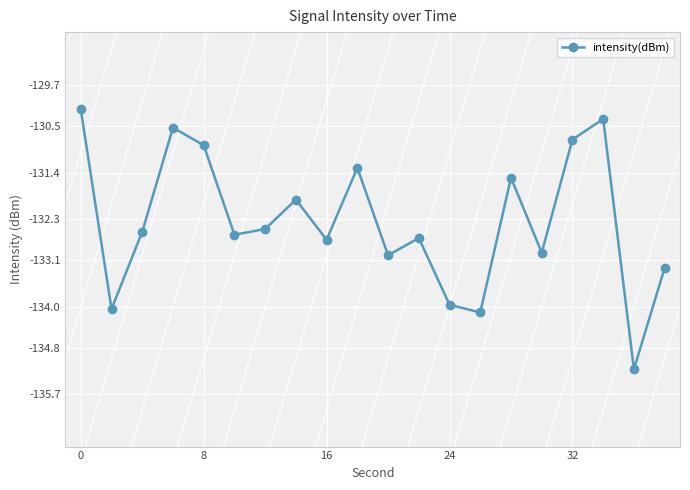

Count the number of data series in this chart.

1